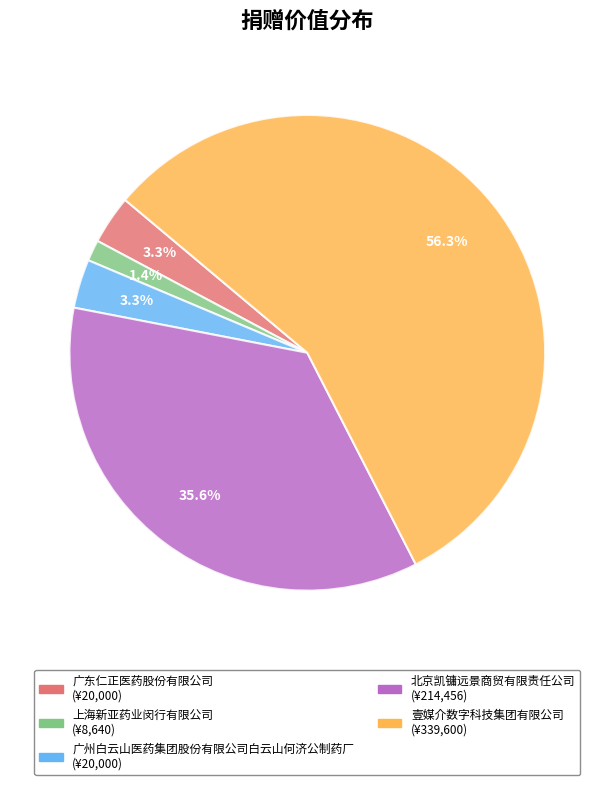

Which category accounts for the majority?

壹媒介数字科技集团有限公司